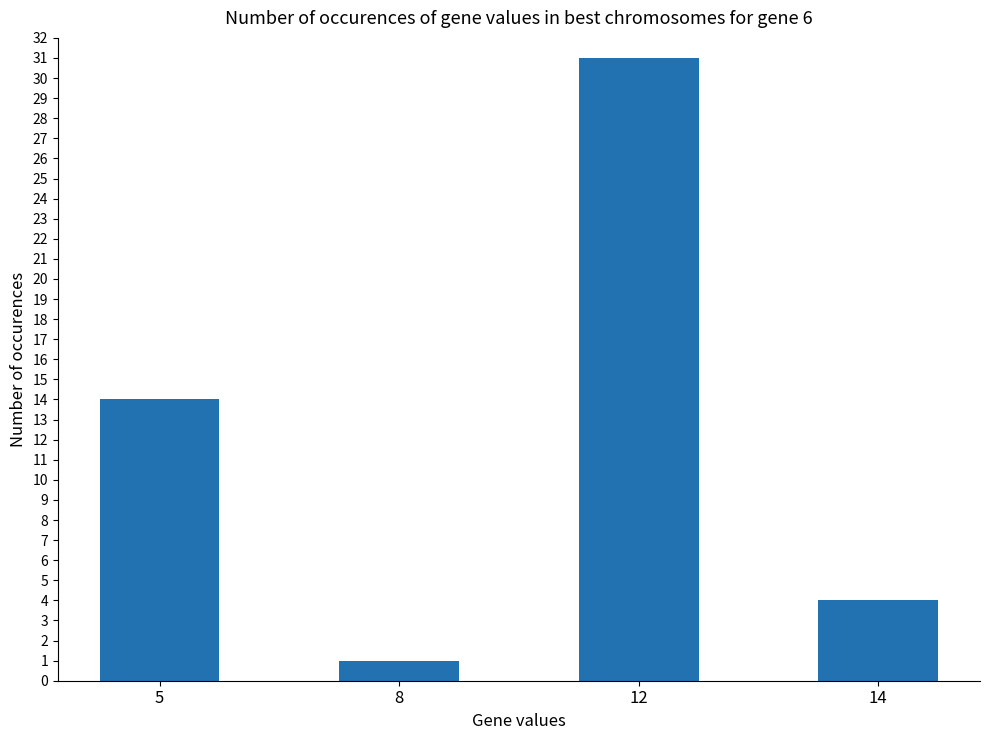

What is the difference between the second highest and second lowest values?

10